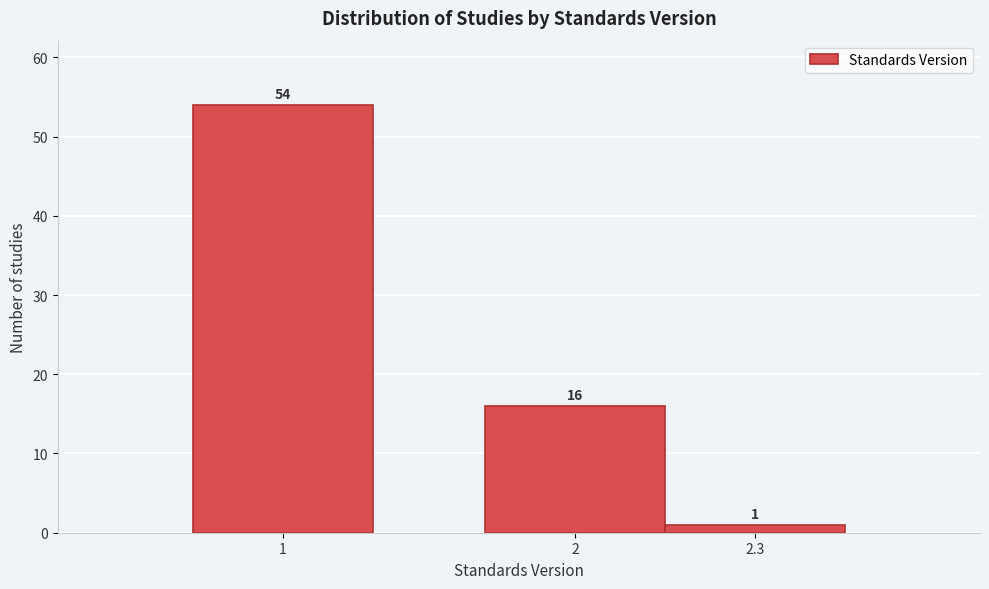

Reading left to right, list all the values displayed in this chart.

1=54	2=16	2.3=1